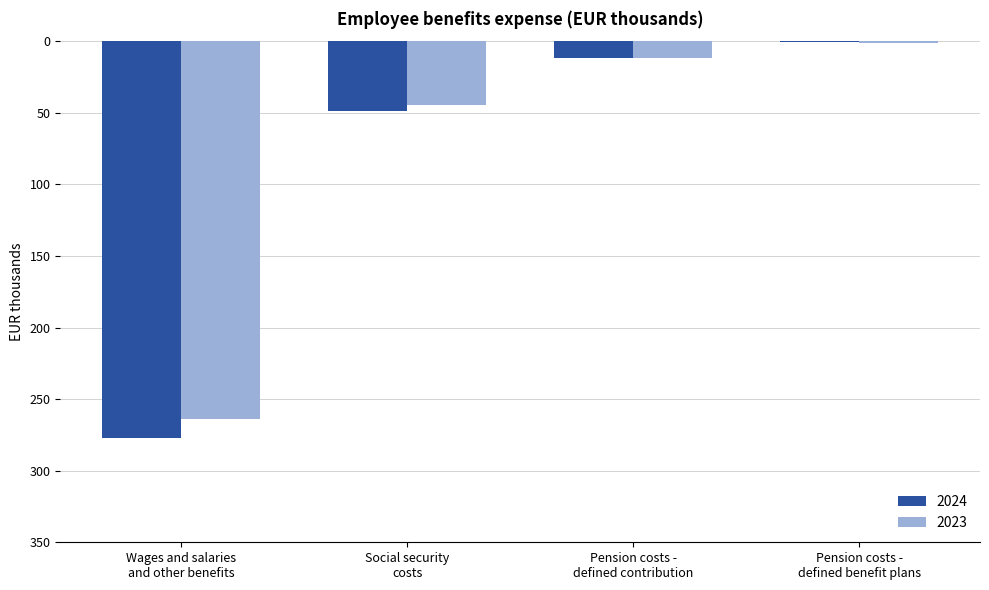

What are all the series names shown in the legend?

2024, 2023